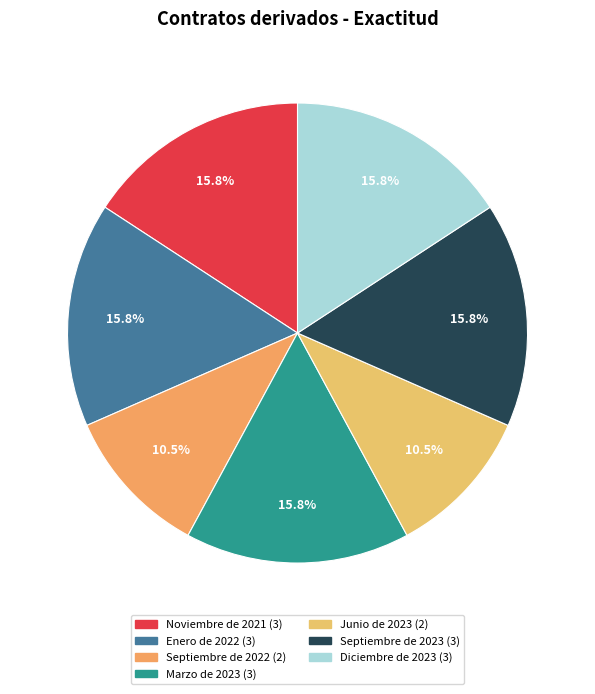

What is the change in value from Enero de 2022 to Septiembre de 2022?

-1